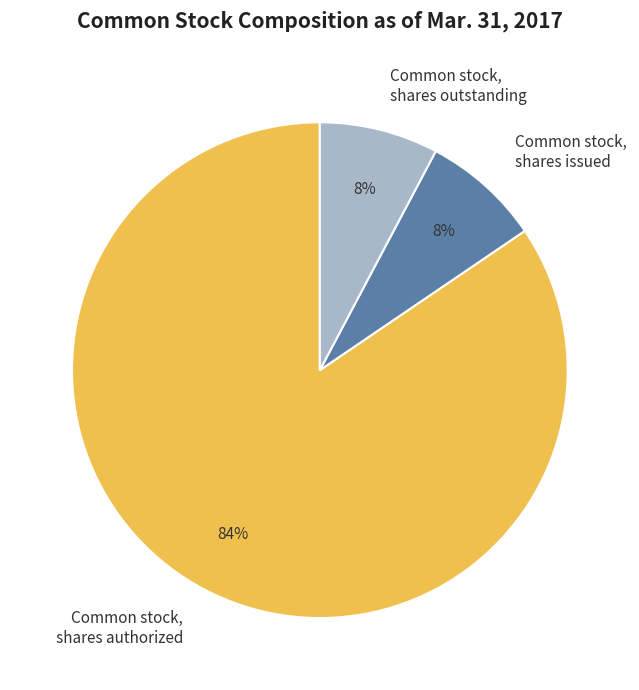

Is there a majority slice in this chart?

Yes